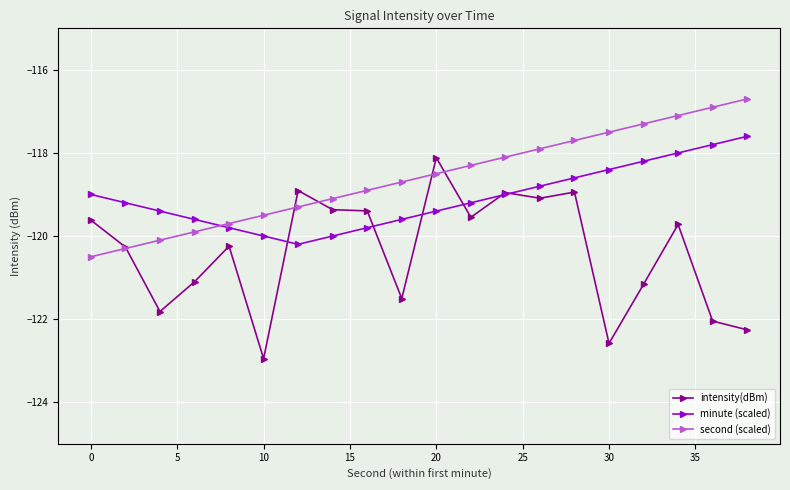

At how many categories does at least one series exceed -117?

2